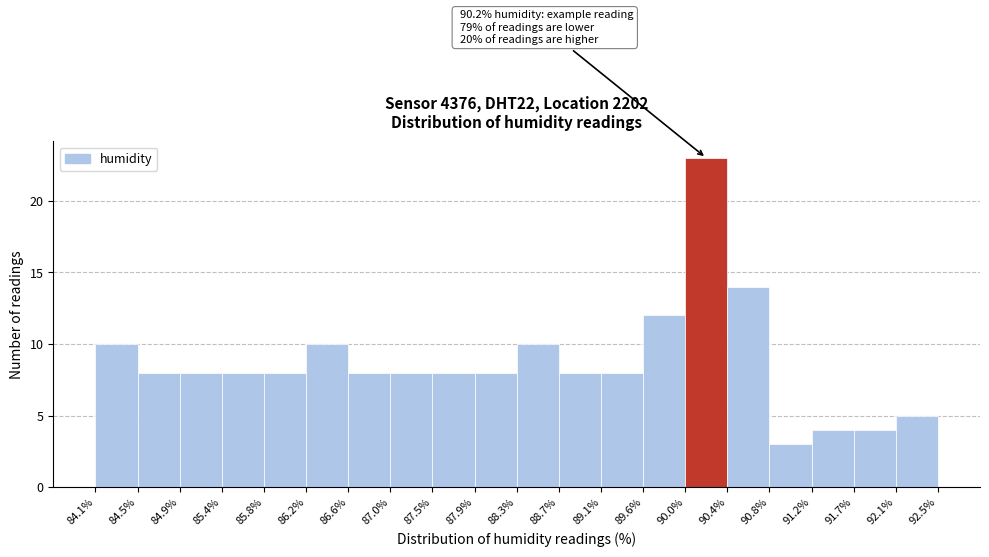

Over which range of the x-axis is the bar tallest?

90.0% to 90.4%